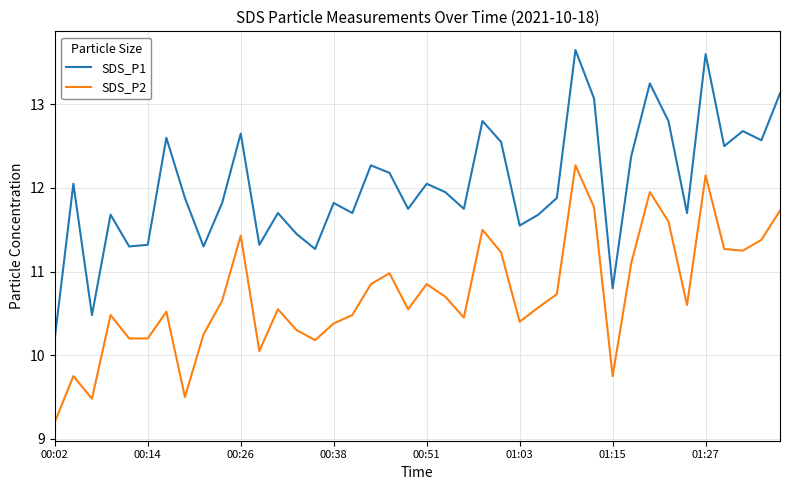

Which series has the largest range (max minus min)?

SDS_P1